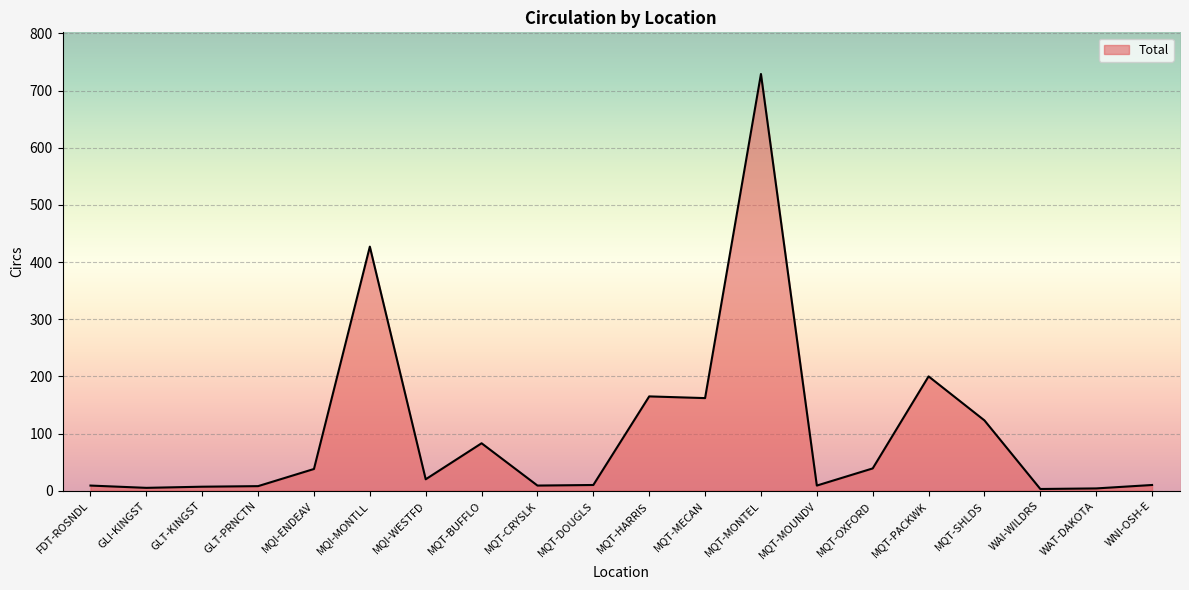

Approximately how many times larger is the value at MQT-MONTEL compared to GLT-PRNCTN?

91.1